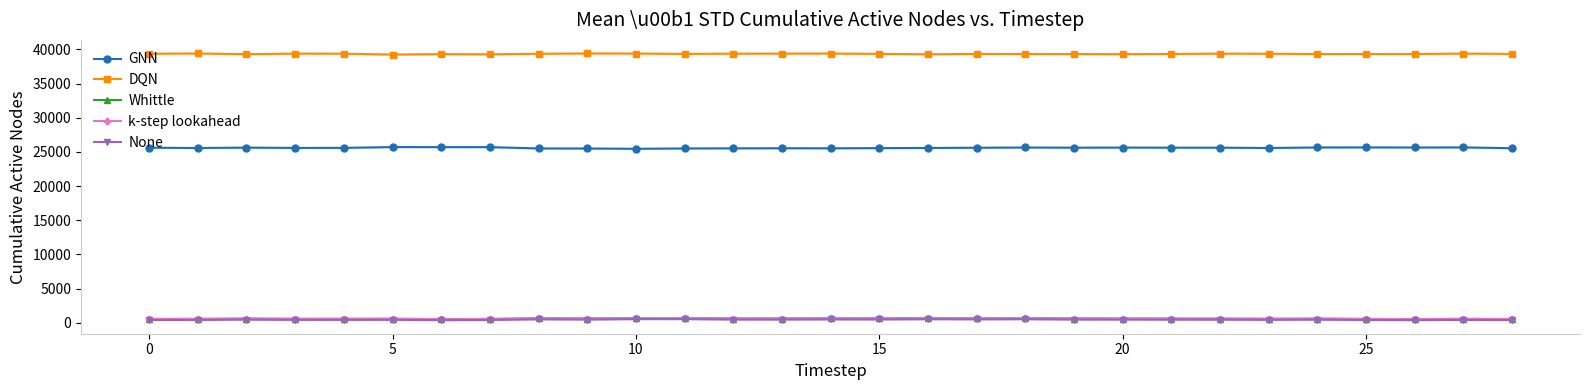

True or false: Whittle has more than 1 points higher than both neighbors.

True